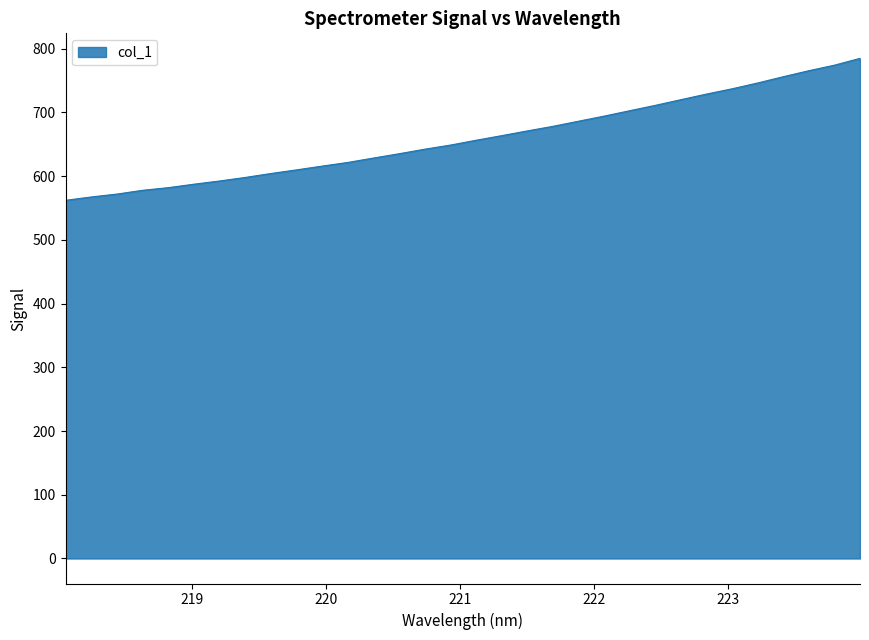

What is the minimum value shown in the chart?

561.9